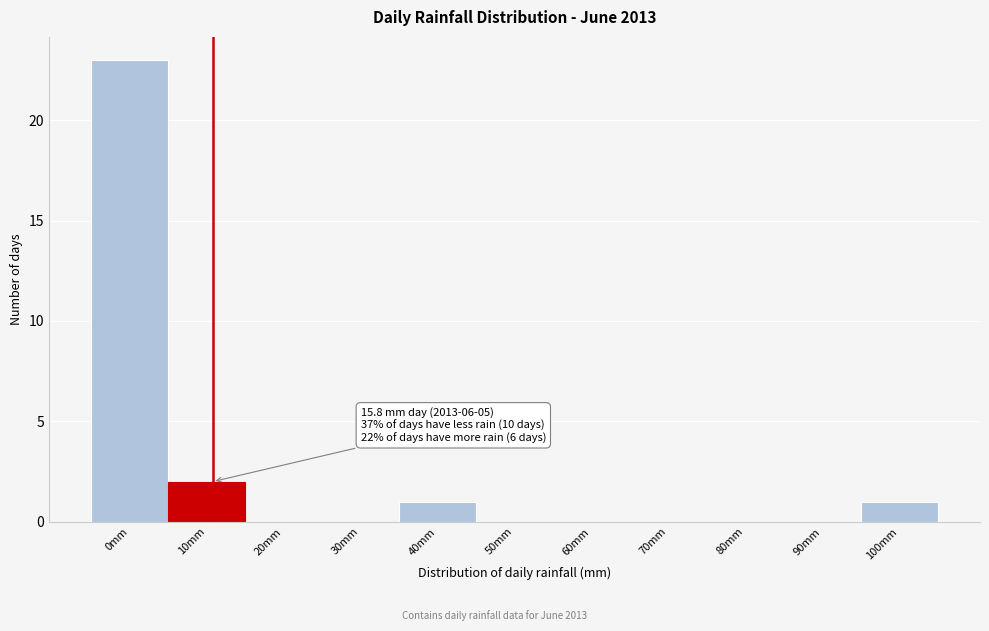

Reading left to right, what are all the values shown in this chart?

0mm=23	10mm=2	20mm=0	30mm=0	40mm=1	50mm=0	60mm=0	70mm=0	80mm=0	90mm=0	100mm=1